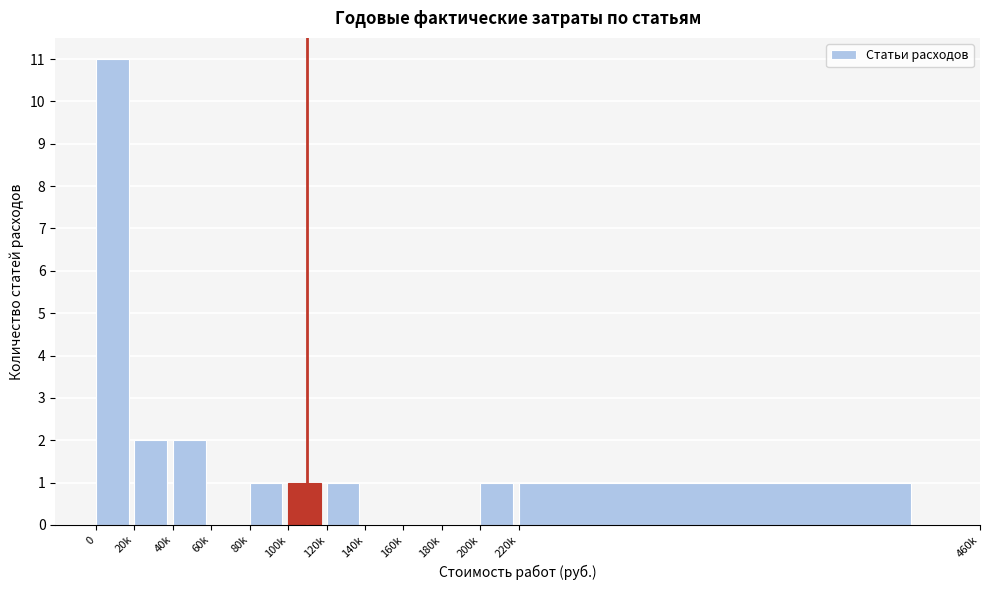

Reading left to right, list all the values displayed in this chart.

0=11	20k=2	40k=2	60k=0	80k=1	100k=1	120k=1	140k=0	160k=0	180k=0	200k=1	220k=1